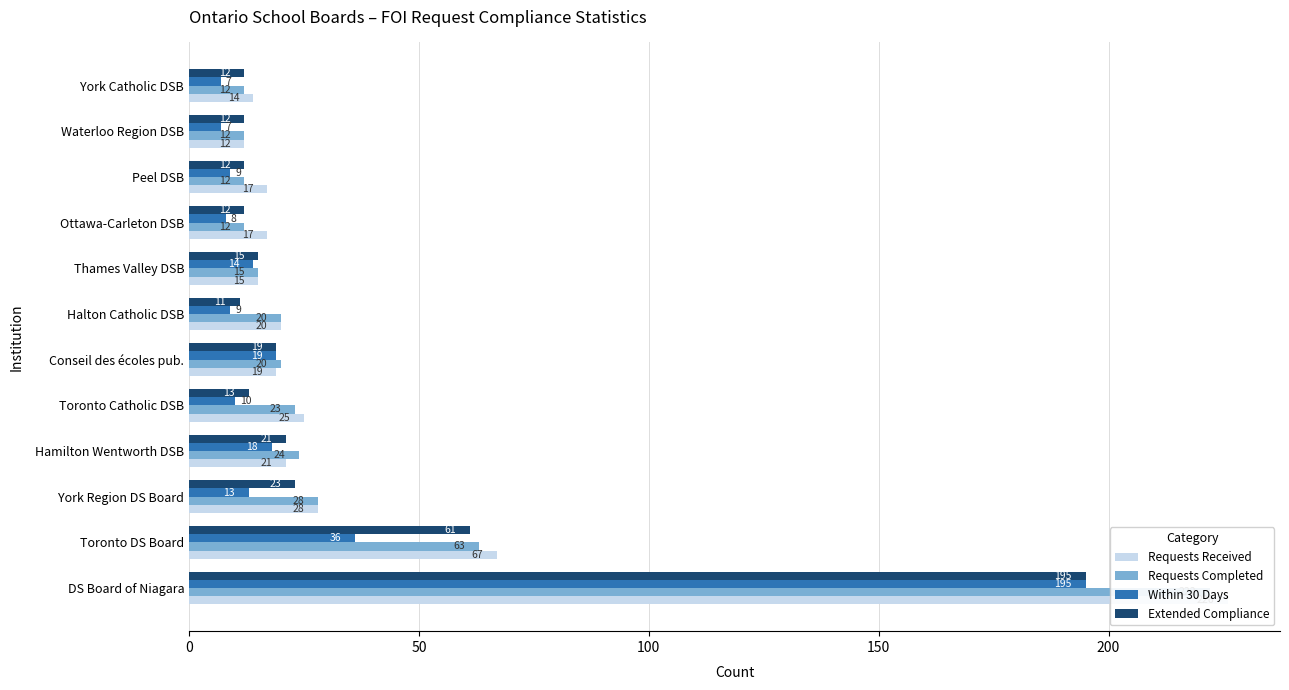

Rank the series by their maximum value, from highest to lowest.

Requests Received, Requests Completed, Within 30 Days, Extended Compliance